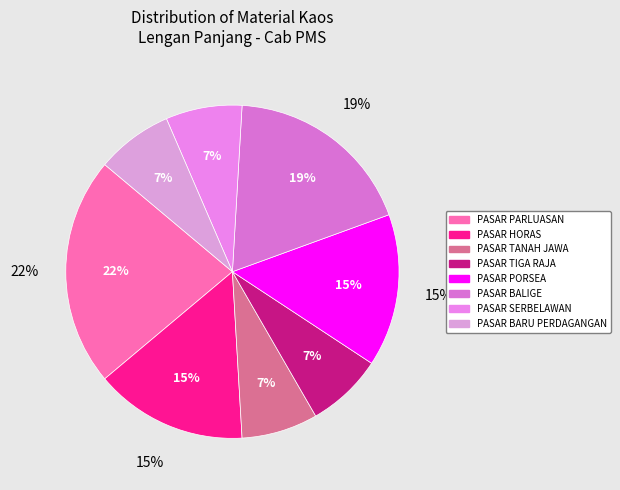

What percentage is NOT represented by PASAR PORSEA?

85.2%